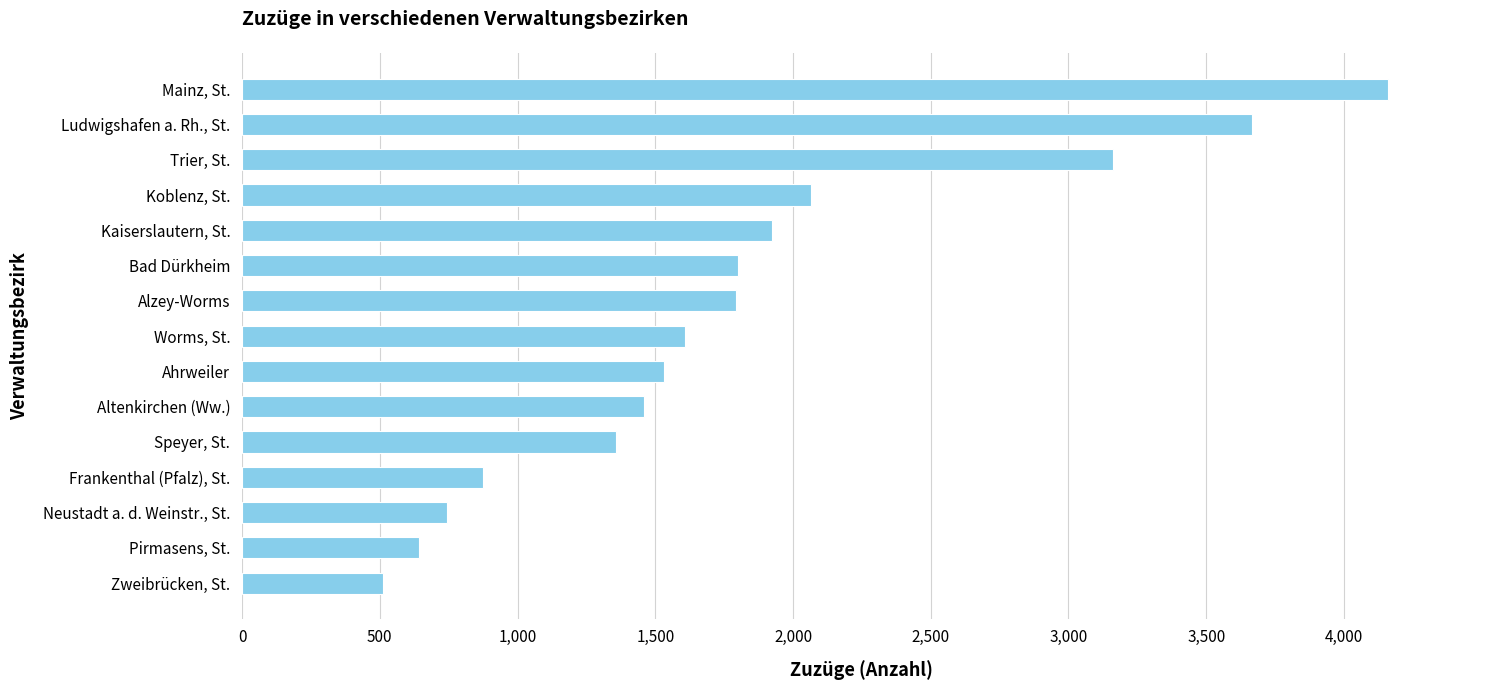

What is the average value?

1820